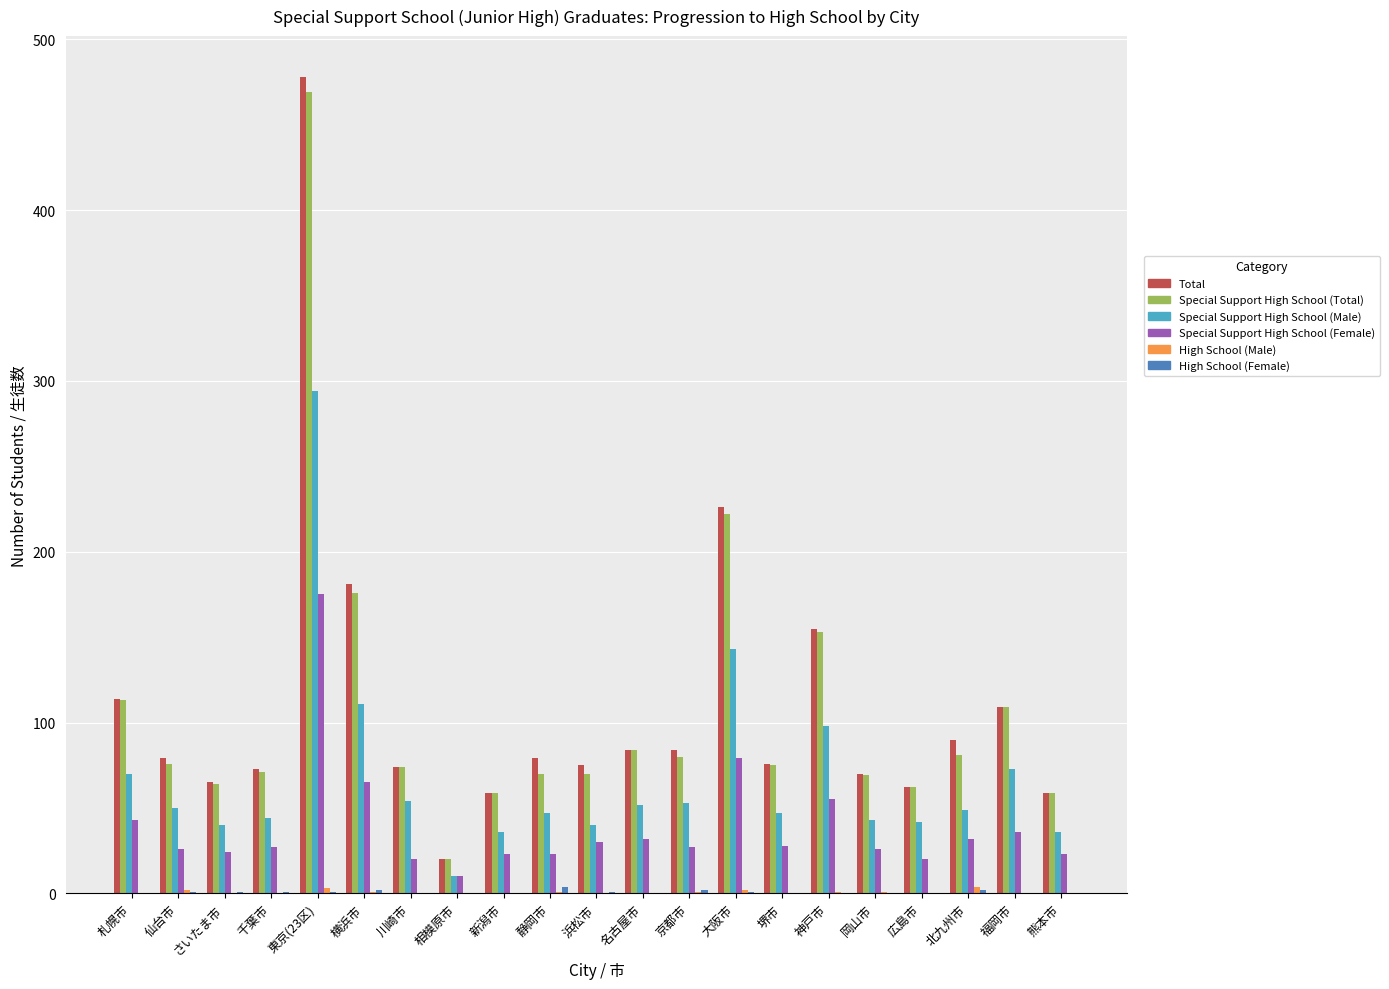

Which series changed the most between 岡山市 and 熊本市?

Total